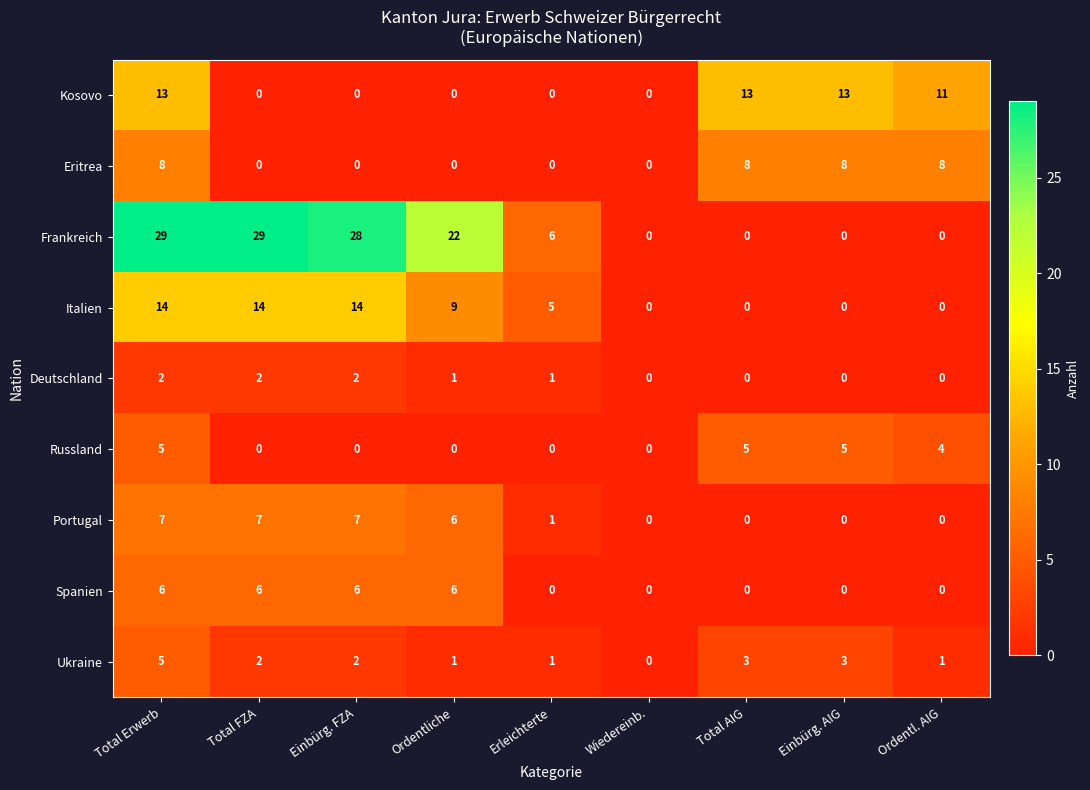

The value of Eritrea at Wiedereinb. is -5. True or false?

False